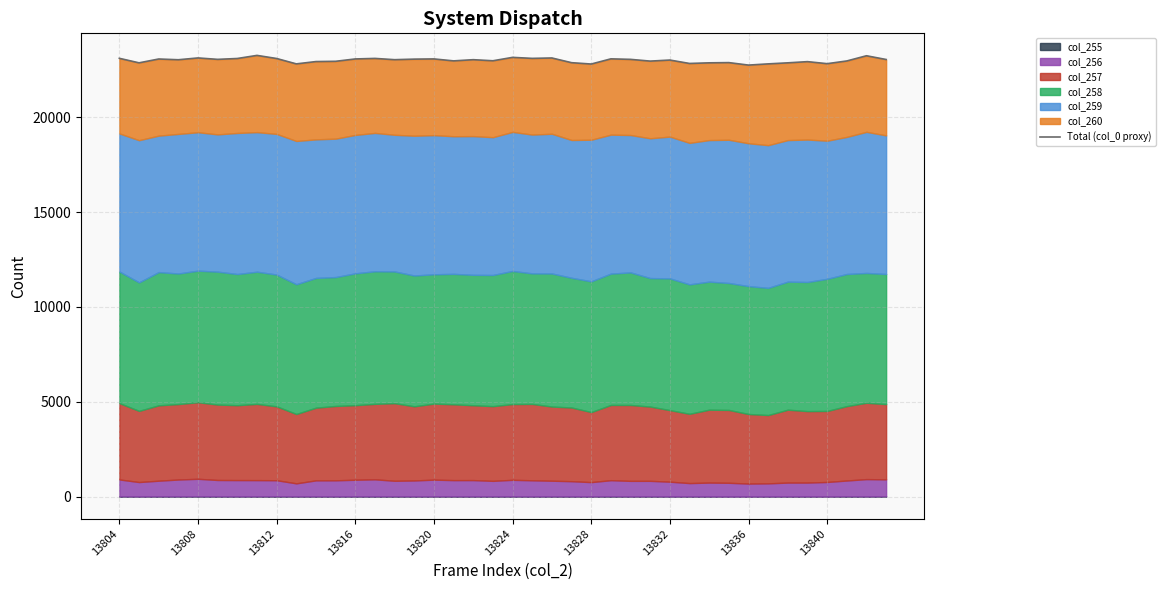

At which label is the value closest to 22998?

13832